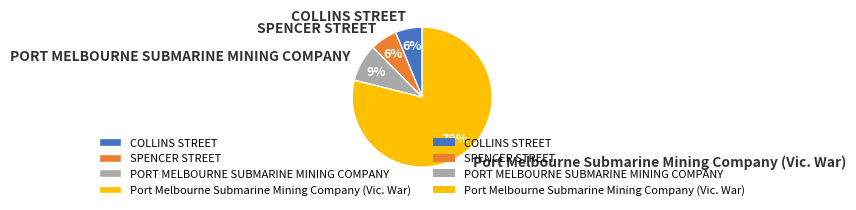

How many segments does this pie chart have?

4